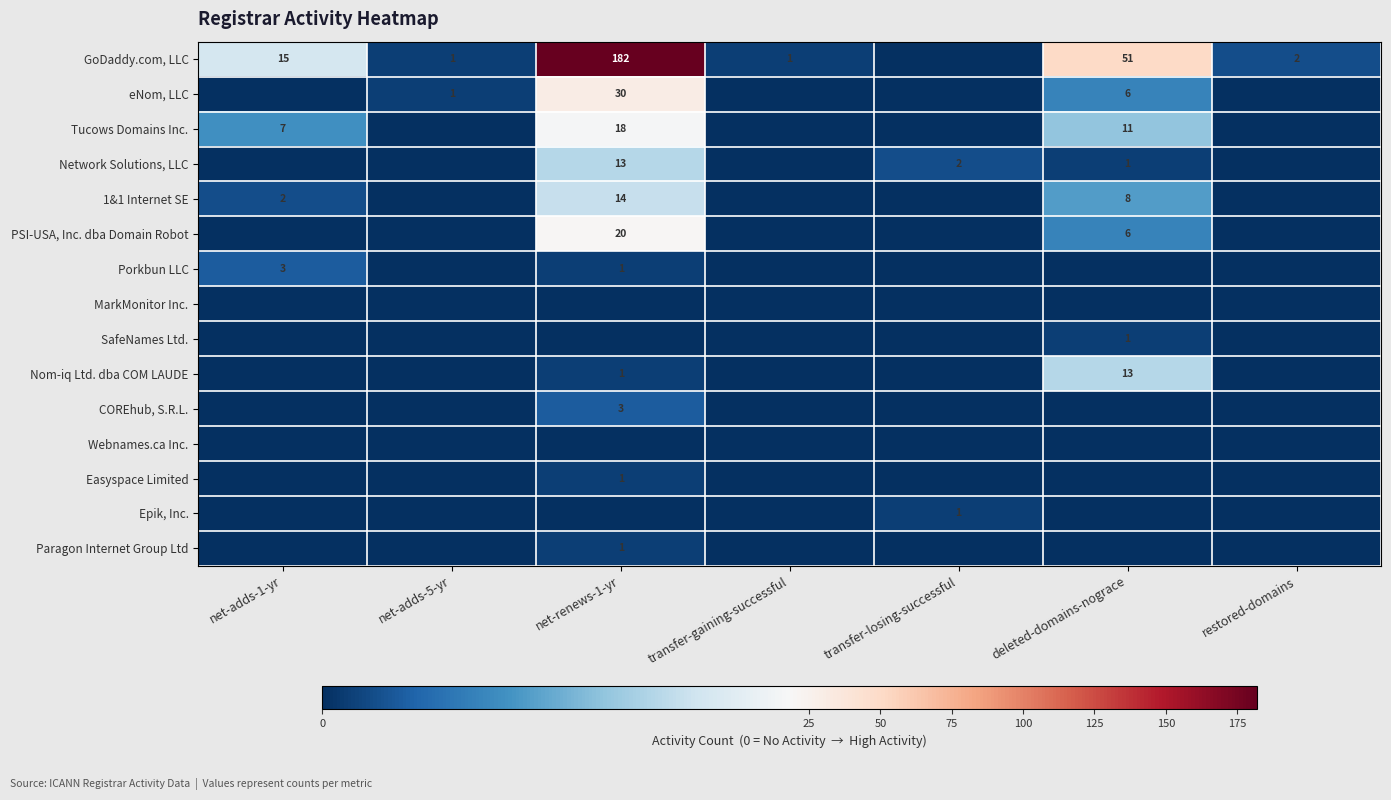

True or false: Porkbun LLC has a value of 2 at net-adds-1-yr.

False